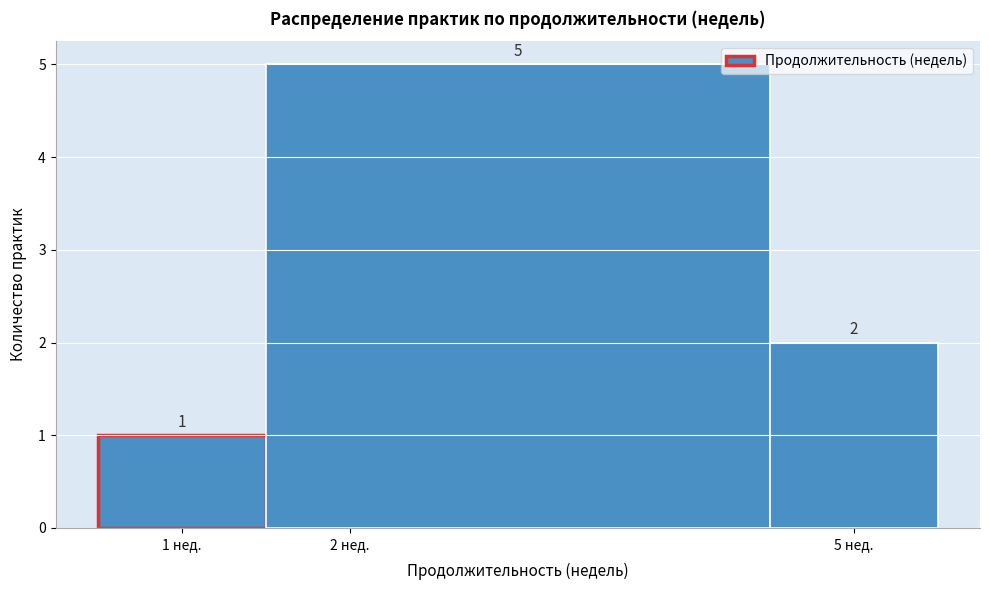

Over which range of the x-axis is the bar tallest?

1.5 to 4.5